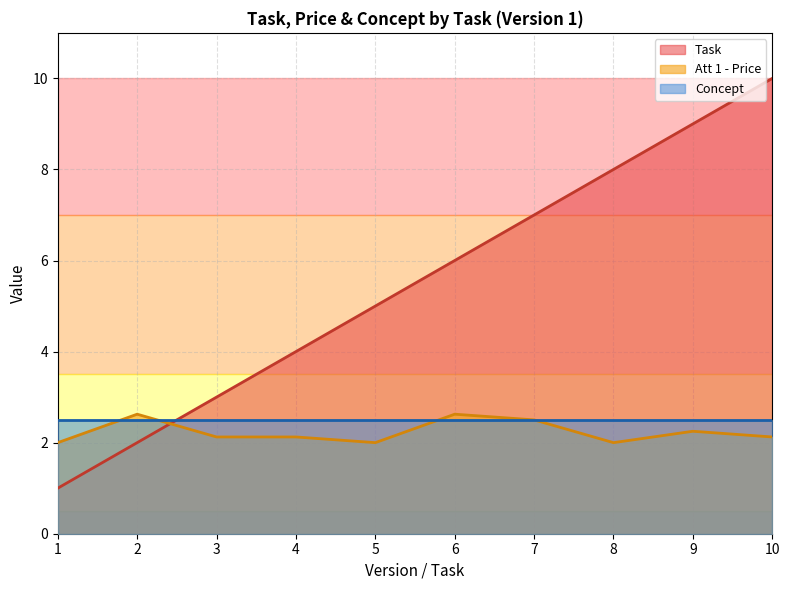

Which category has the lowest value in the Task series?

1